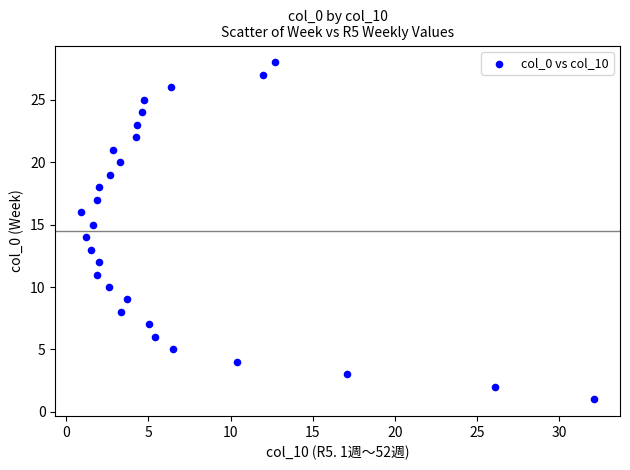

What is the range of Y values (max minus min)?

27